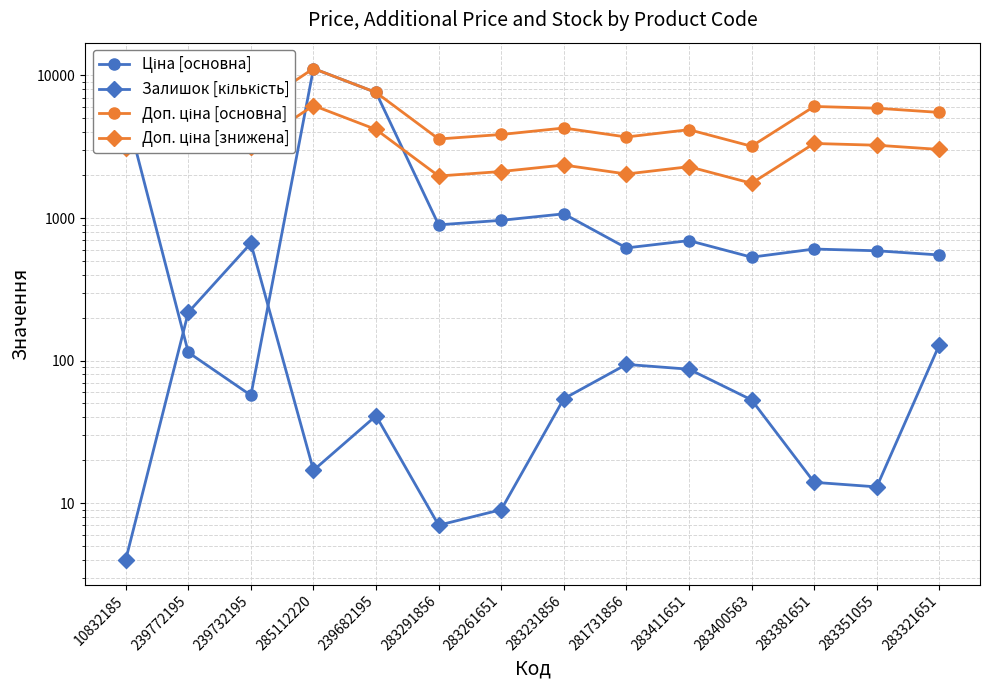

True or false: Доп. ціна [основна] has a value of 3701.9 at 281731856.

True